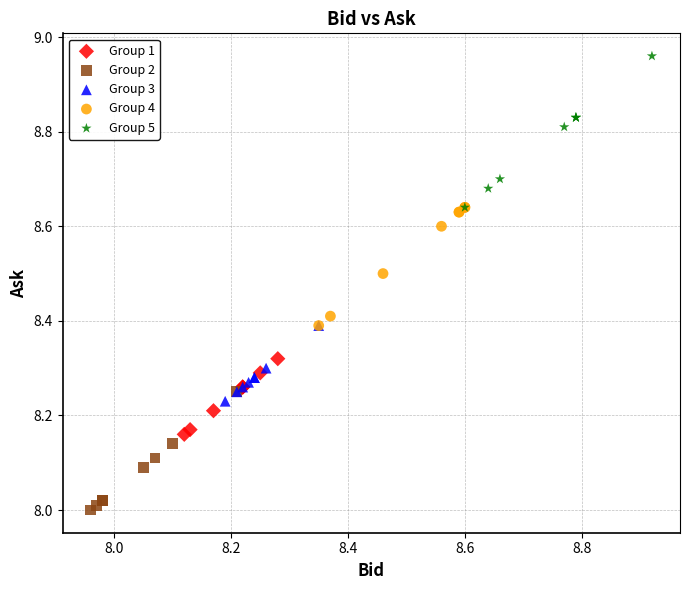

What are all the series names shown in the legend?

Group 1, Group 2, Group 3, Group 4, Group 5